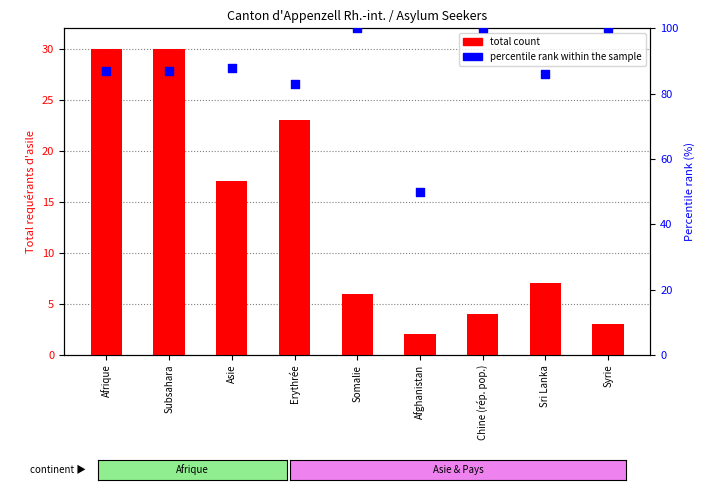

What are all the series names shown in the legend?

total count, percentile rank within the sample